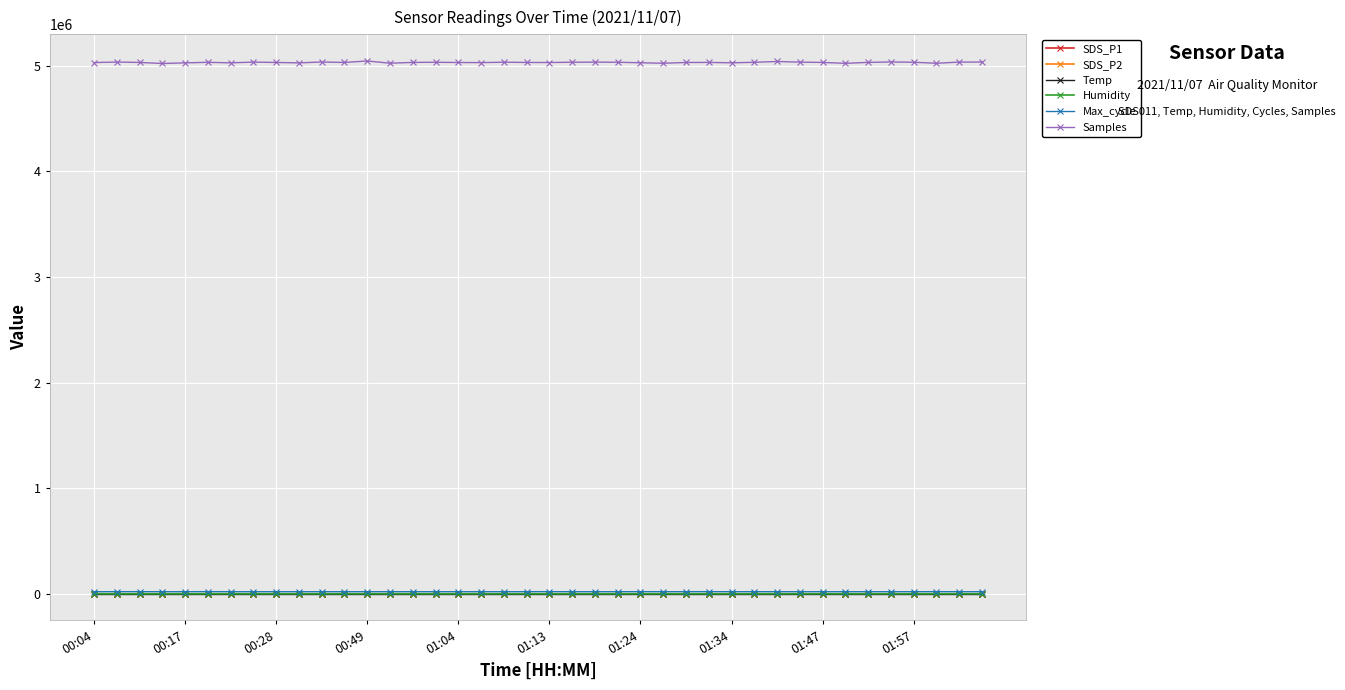

How many distinct data groups are displayed?

6